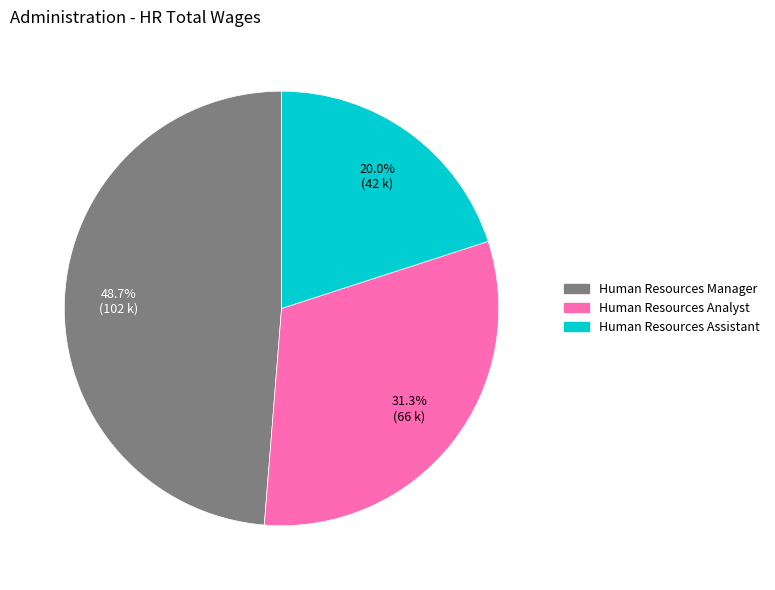

Is there any slice that represents more than half of the pie?

No